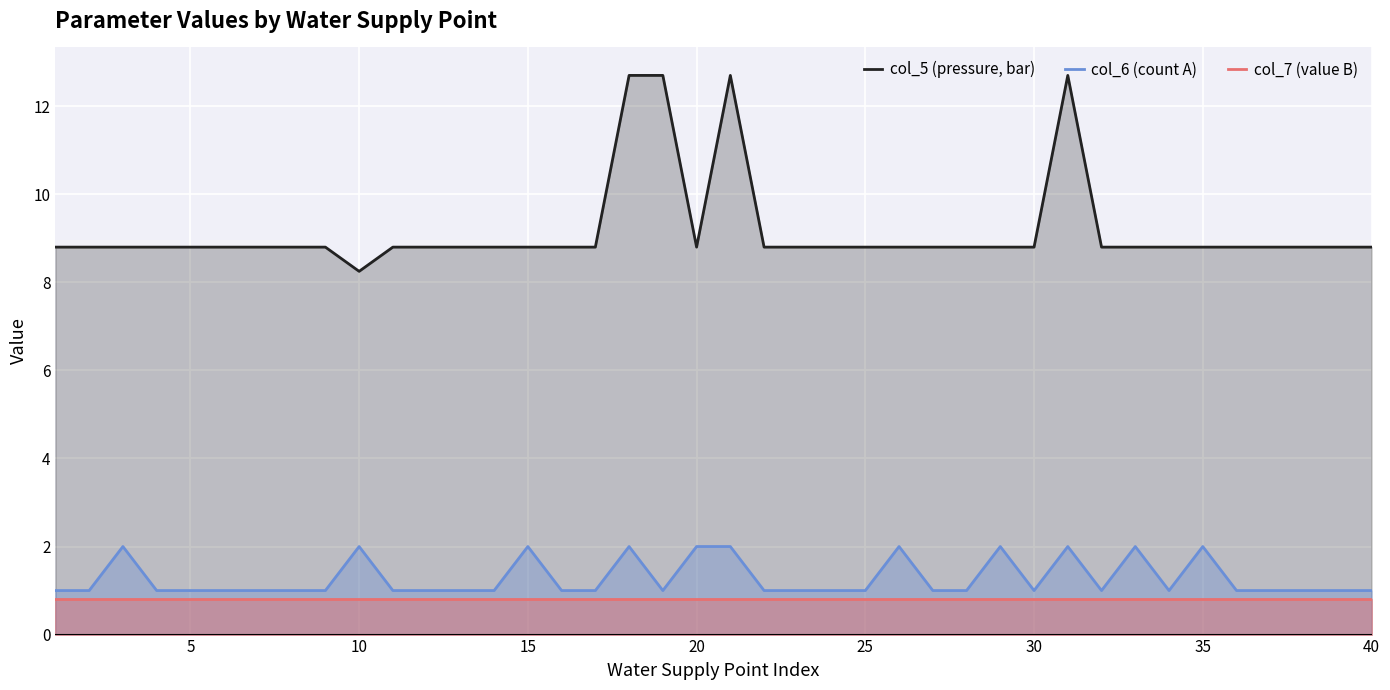

Which series has the largest total across all categories?

col_5 (pressure, bar)